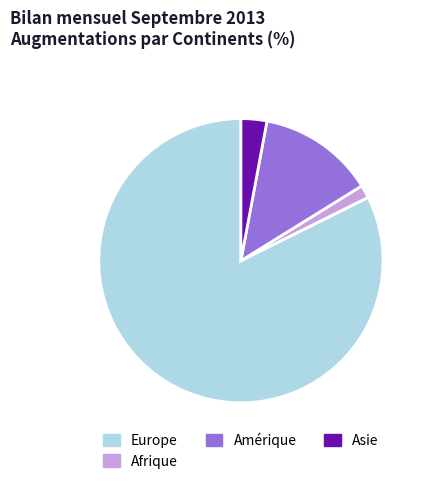

Is there a majority slice in this chart?

Yes